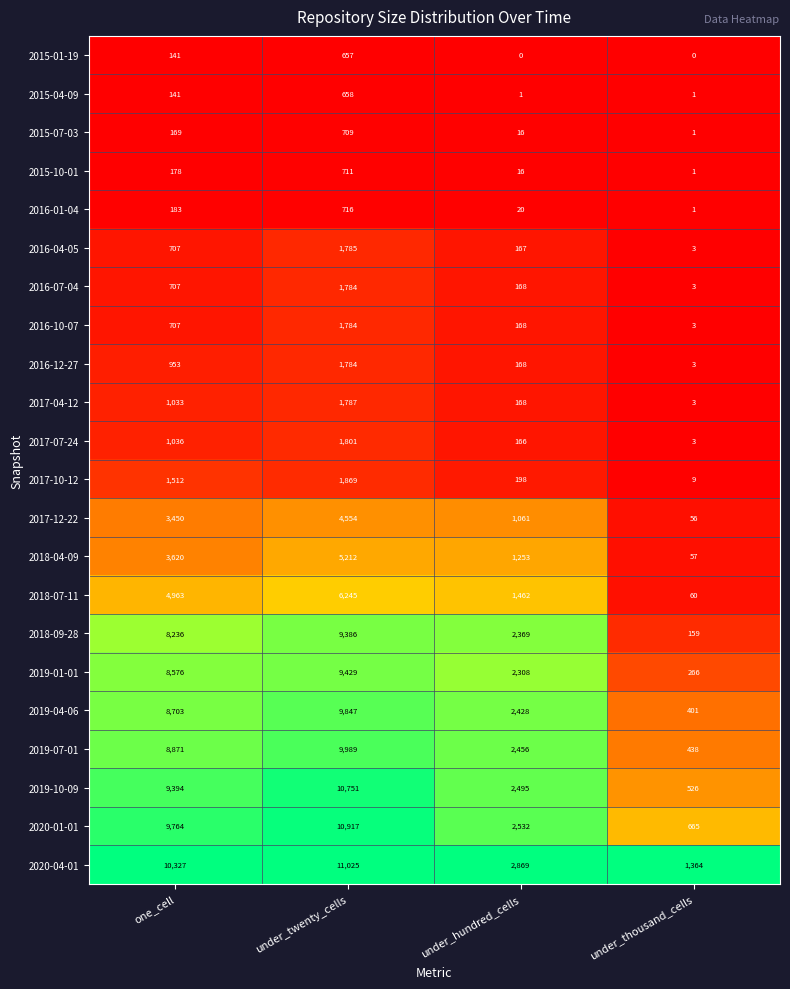

Count the 2020-01-01 values in the range 2532 to 10917.

3